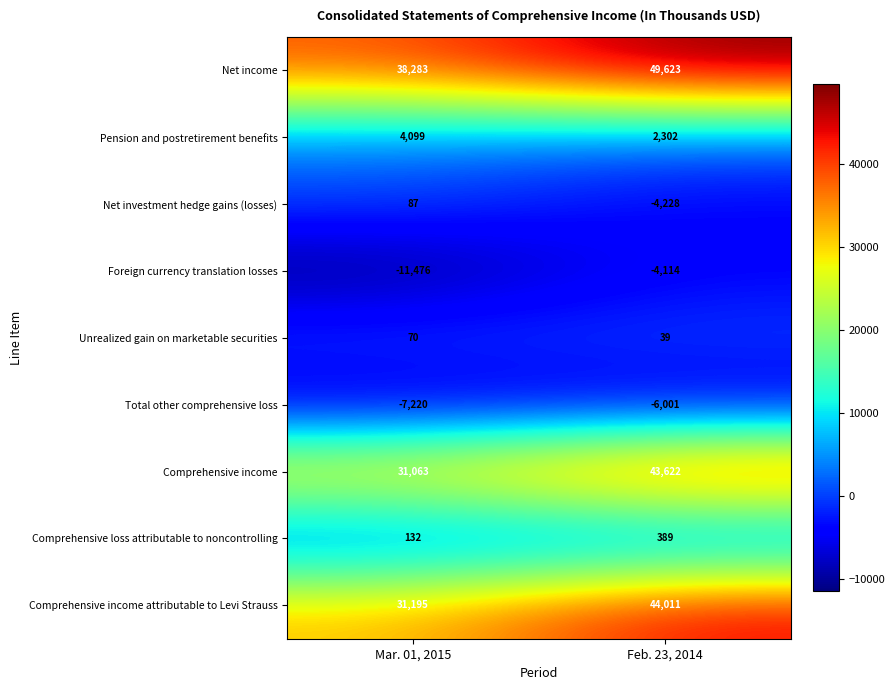

What is the difference between the Unrealized gain on marketable securities values at Feb. 23, 2014 and Mar. 01, 2015?

31